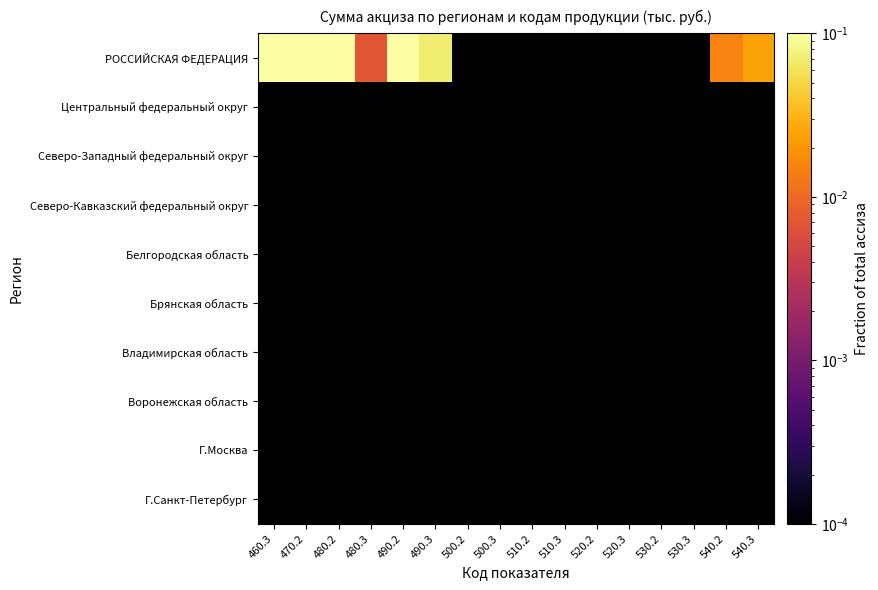

What is the maximum value shown in the chart?

0.5